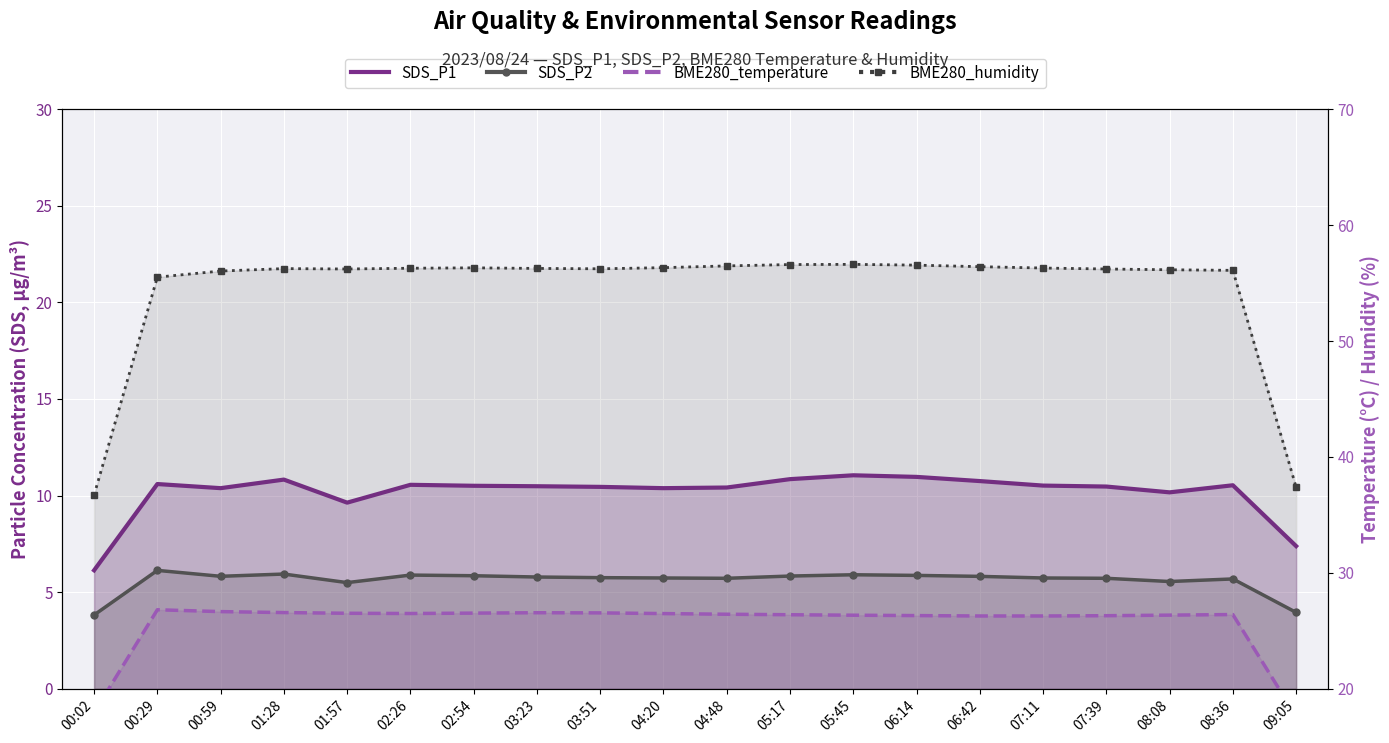

What are all the series names shown in the legend?

SDS_P1, SDS_P2, BME280_temperature, BME280_humidity